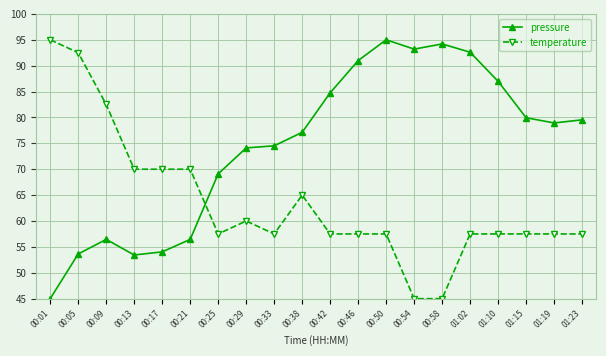

How many values in the temperature series exceed 57?

18